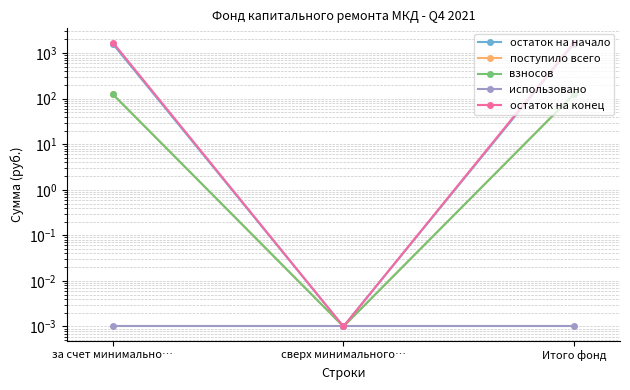

Is it true that взносов equals 33.3 at Итого фонд?

False